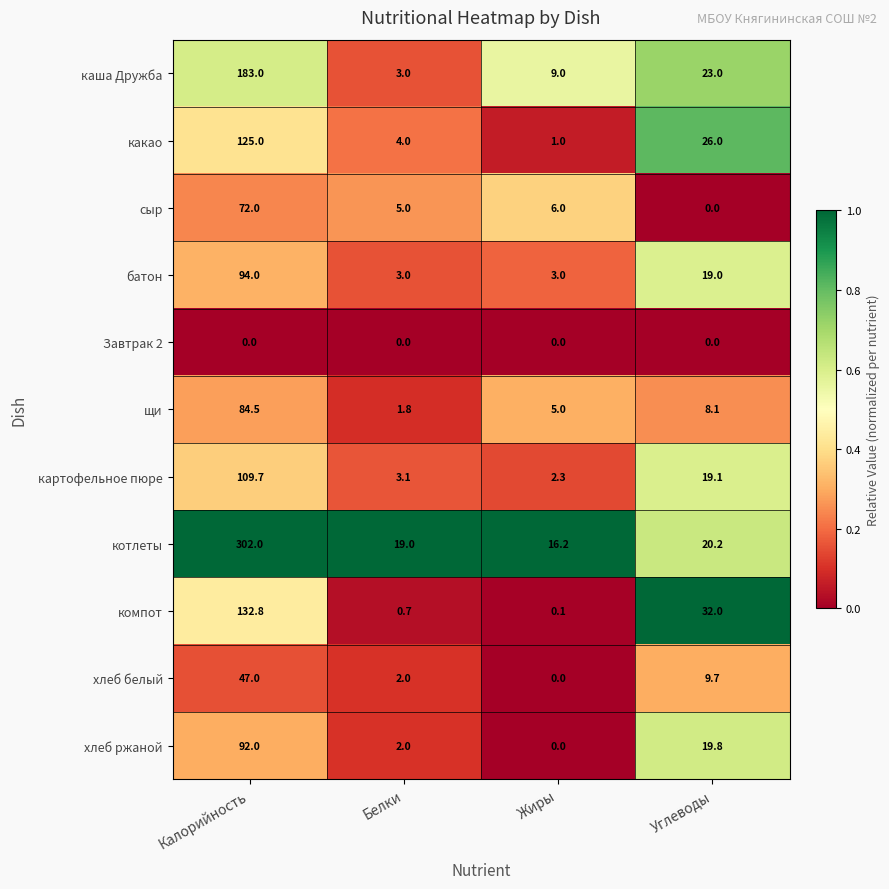

What is the average value of the щи series?

24.9